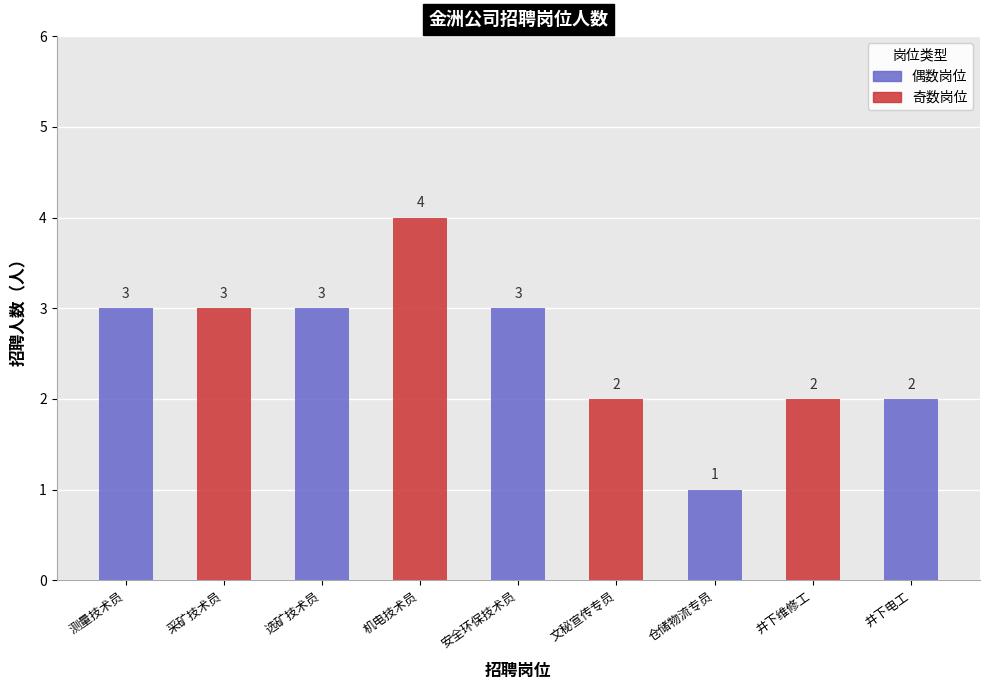

What is the smallest value displayed?

1